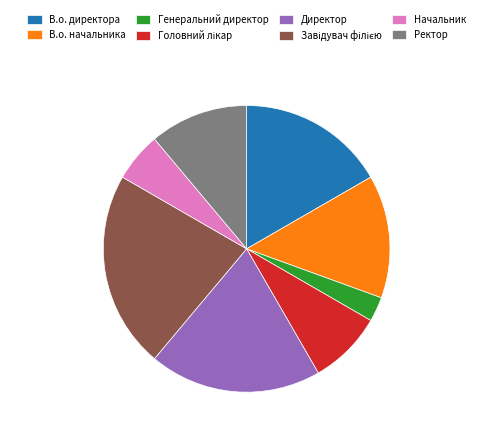

Do Генеральний директор and В.о. директора together represent more than half of the pie?

No